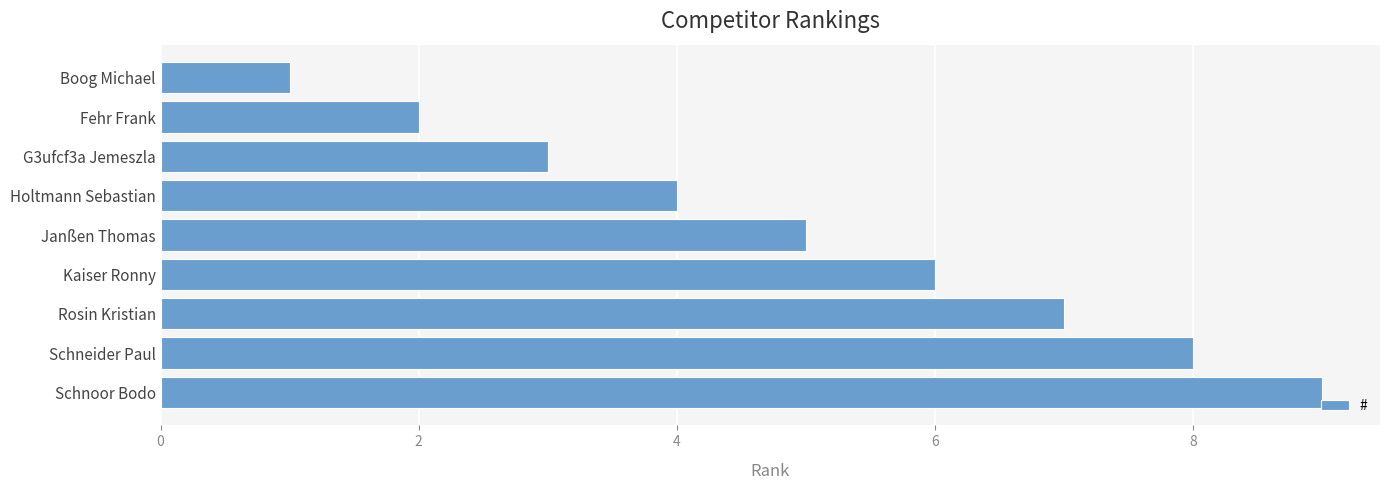

What is the sum of all values?

45